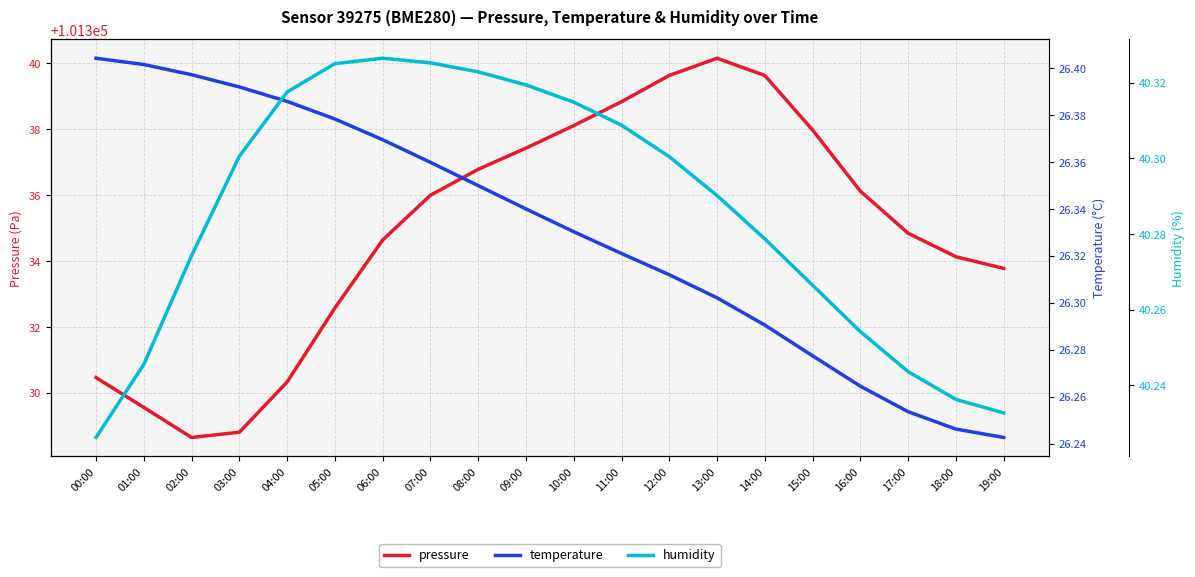

True or false: pressure and humidity cross at least once.

False